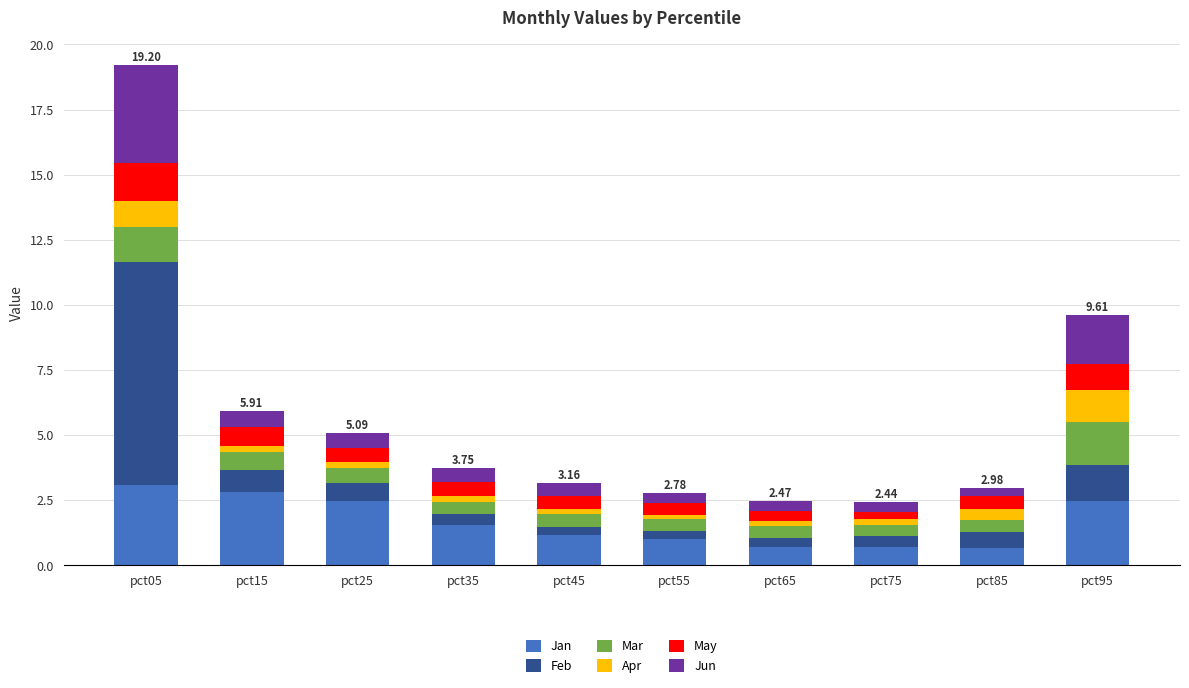

At which category is the sum across all series the highest?

pct05